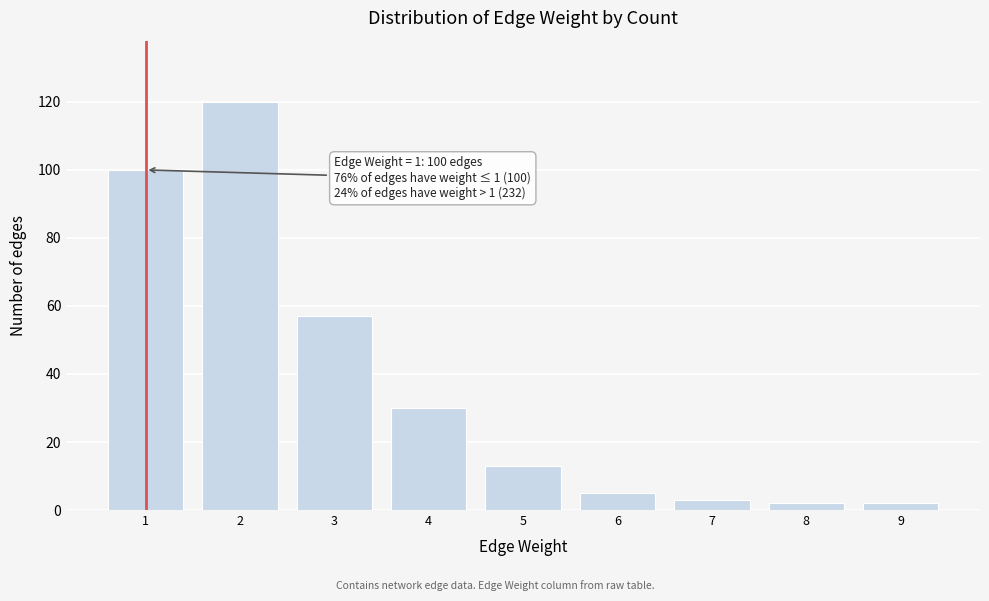

Reading left to right, transcribe all the data shown in this chart.

1=100	2=120	3=57	4=30	5=13	6=5	7=3	8=2	9=2